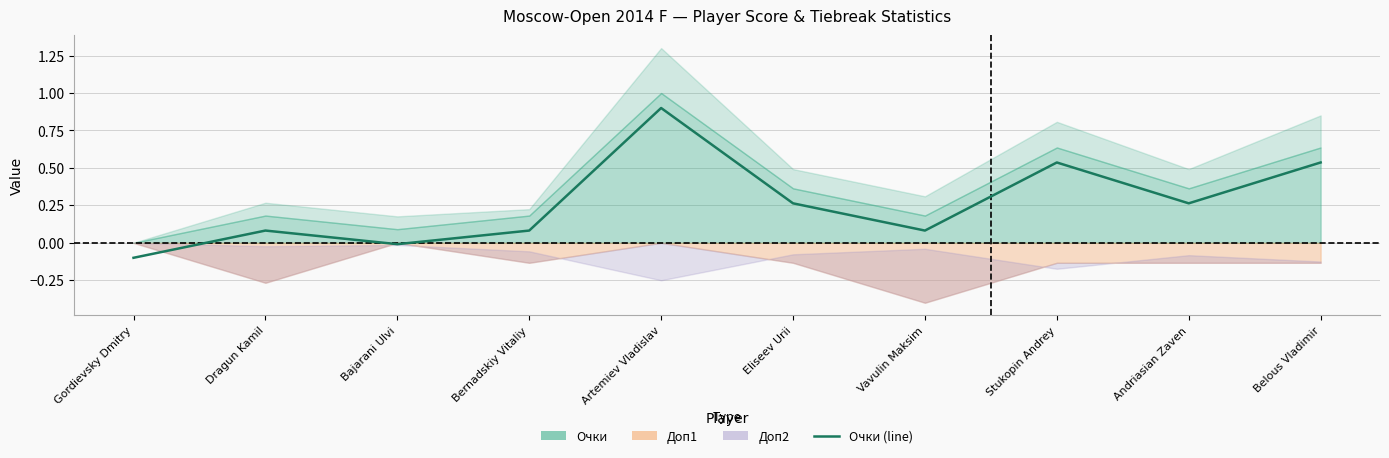

How many lines are shown in the chart?

1